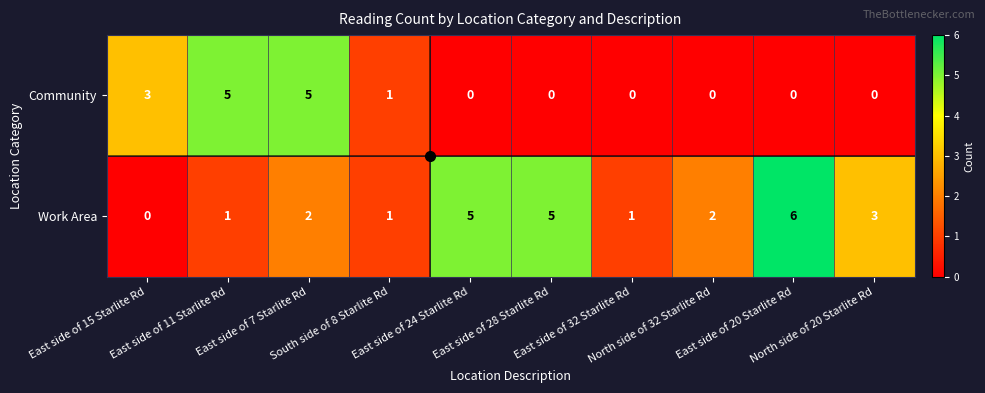

List the series in order of their peak value, lowest first.

Community, Work Area